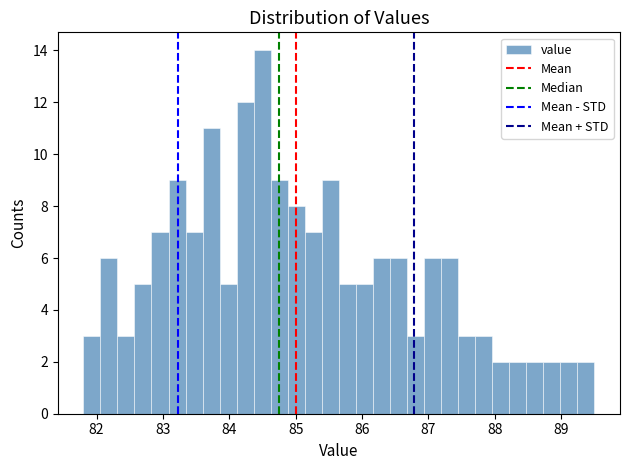

Around what value on the x-axis is the tallest bar? Give the approximate position of its centre, as read against the axis.

84.5